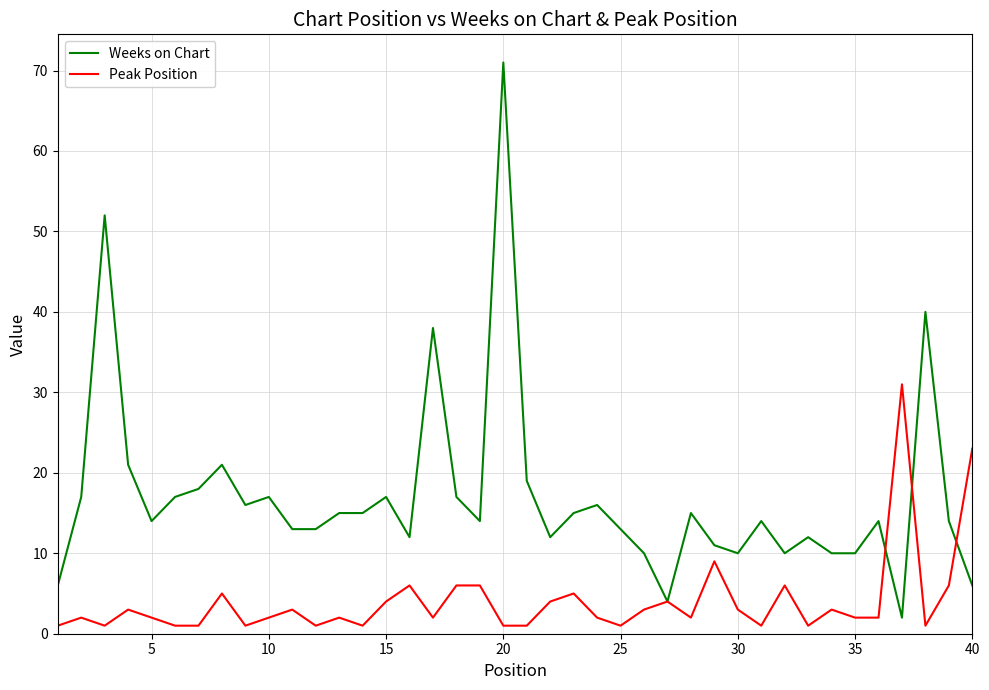

Which series has the widest spread of values?

Weeks on Chart